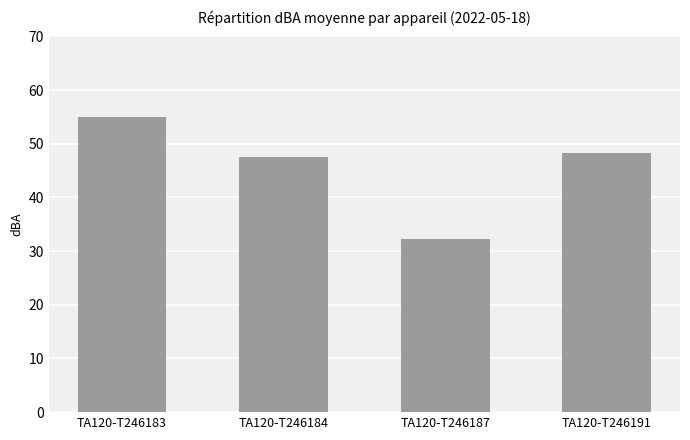

Where does the data first go above 48?

TA120-T246183